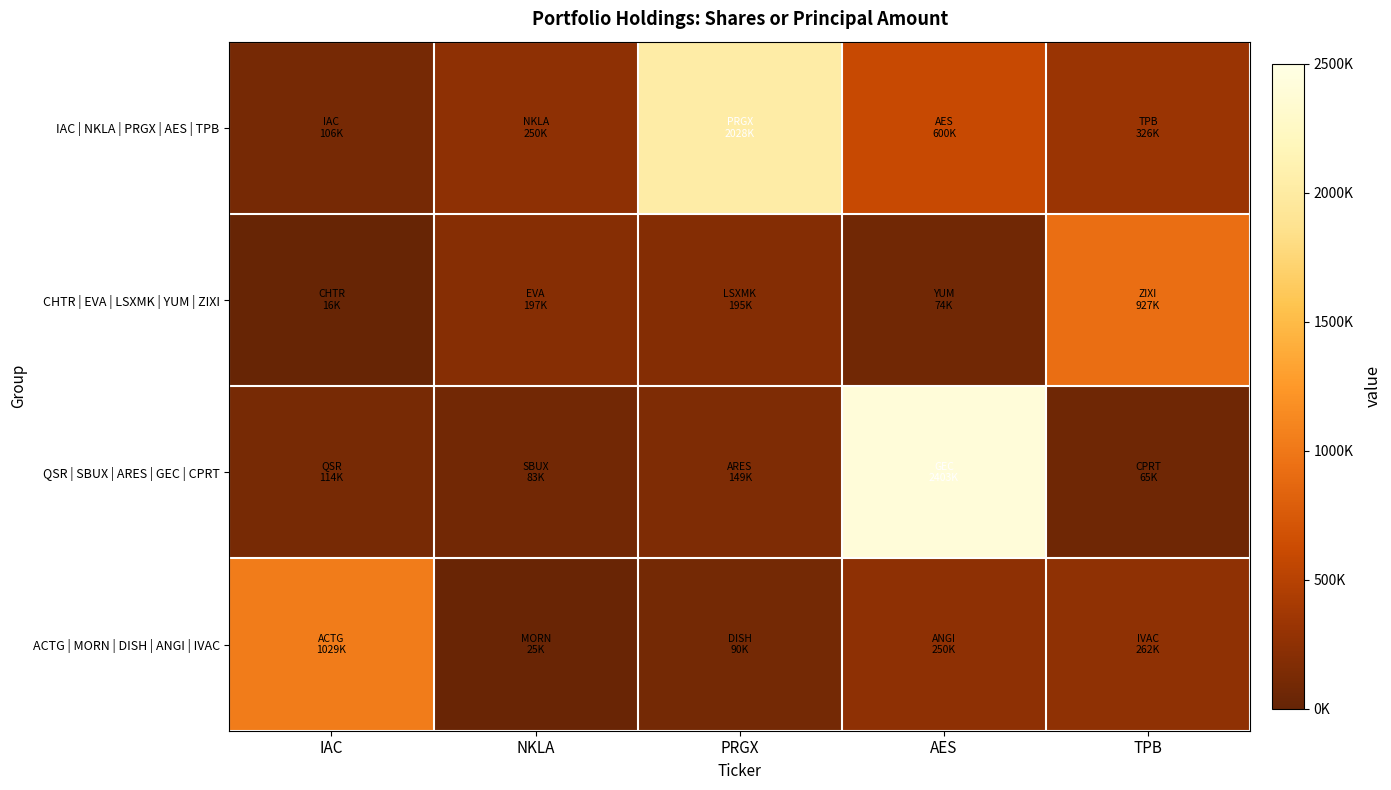

Which has a higher value, PRGX or AES?

PRGX